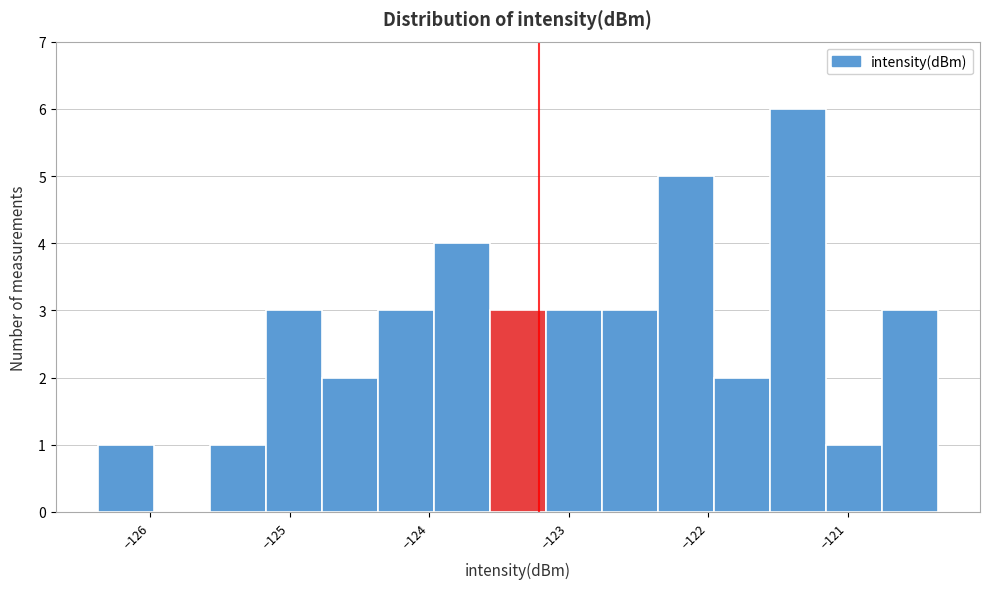

Reading left to right, transcribe this chart: for each bar, give the range it covers on the x-axis and its height. Neither the bar edges nor the heights are printed on the chart, so give them approximately, as read against the axes.

-126.4 to -126.0: 1
-126.0 to -125.6: 0
-125.6 to -125.2: 1
-125.2 to -124.8: 3
-124.8 to -124.4: 2
-124.4 to -124.0: 3
-124.0 to -123.6: 4
-123.6 to -123.2: 3
-123.2 to -122.8: 3
-122.8 to -122.4: 3
-122.4 to -122.0: 5
-122.0 to -121.6: 2
-121.6 to -121.2: 6
-121.2 to -120.8: 1
-120.8 to -120.4: 3